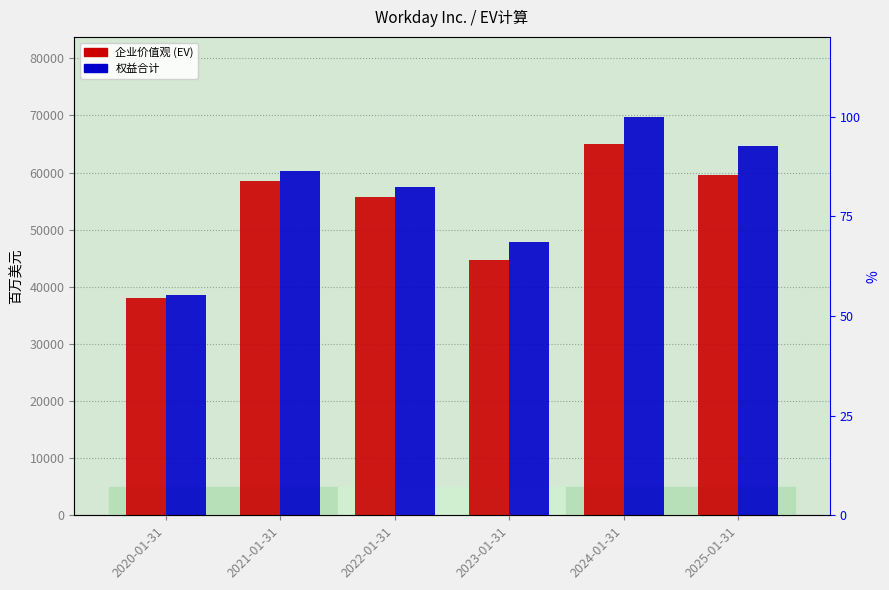

What is the smallest value displayed?

37960